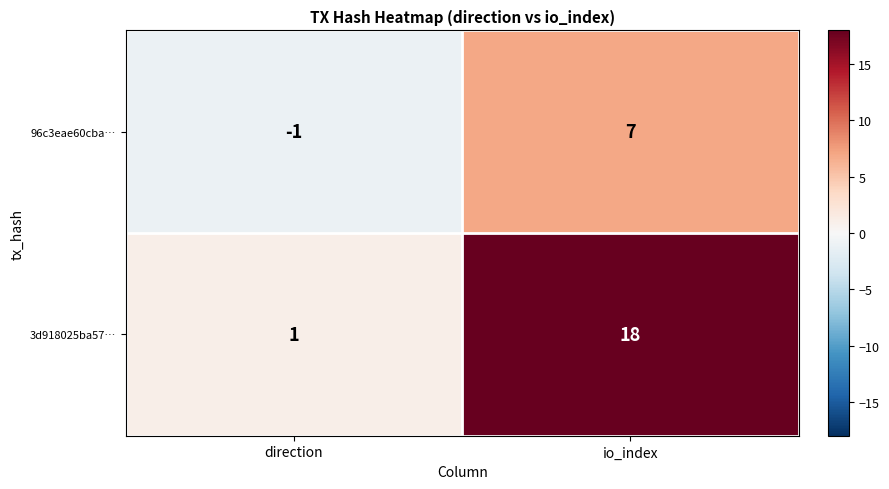

The 96c3eae60cba… series shows 3 at io_index. True or false?

False